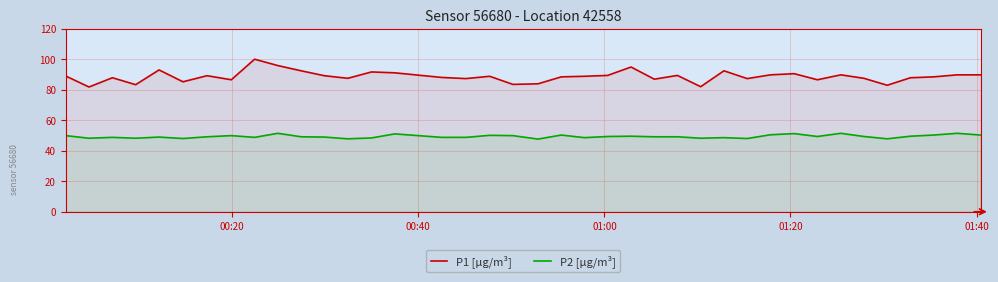

Which series has the largest range (max minus min)?

P1 [µg/m³]